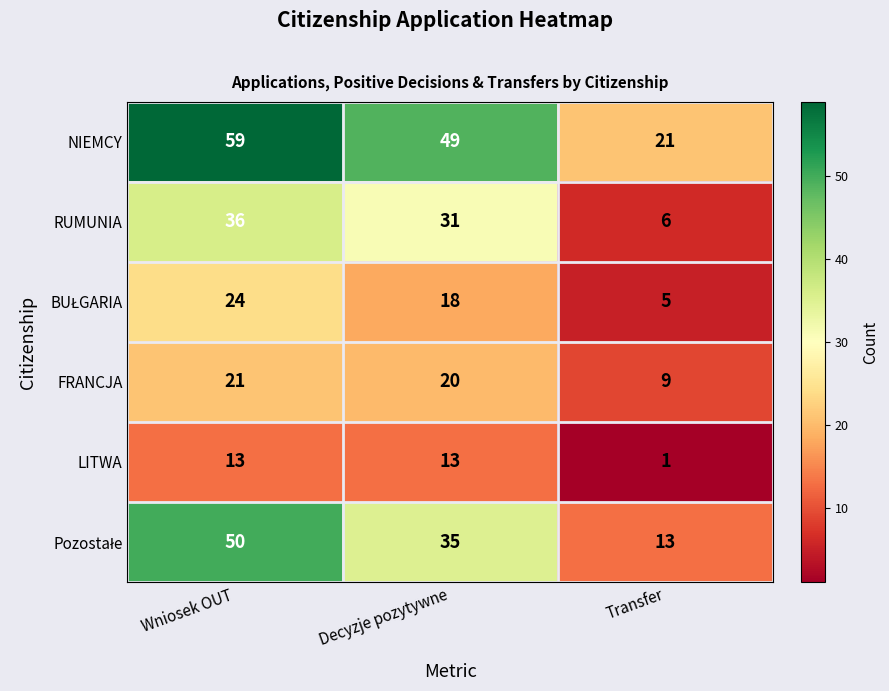

Is it true that FRANCJA equals 20 at Decyzje pozytywne?

True